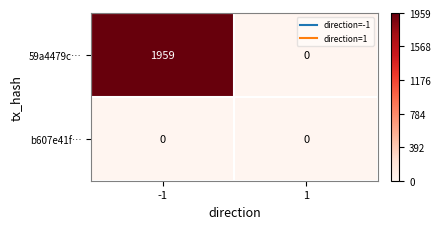

Is it true that 59a4479c… equals 1959 at -1?

True